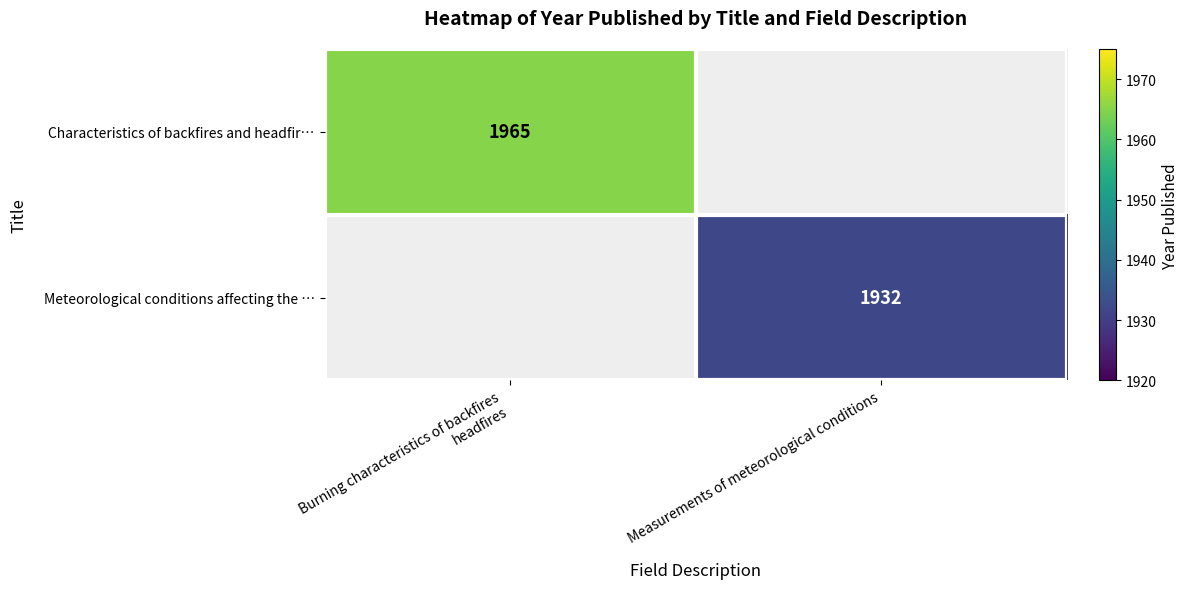

The value of Meteorological conditions affecting the … at Measurements of meteorological conditions is 1932. True or false?

True